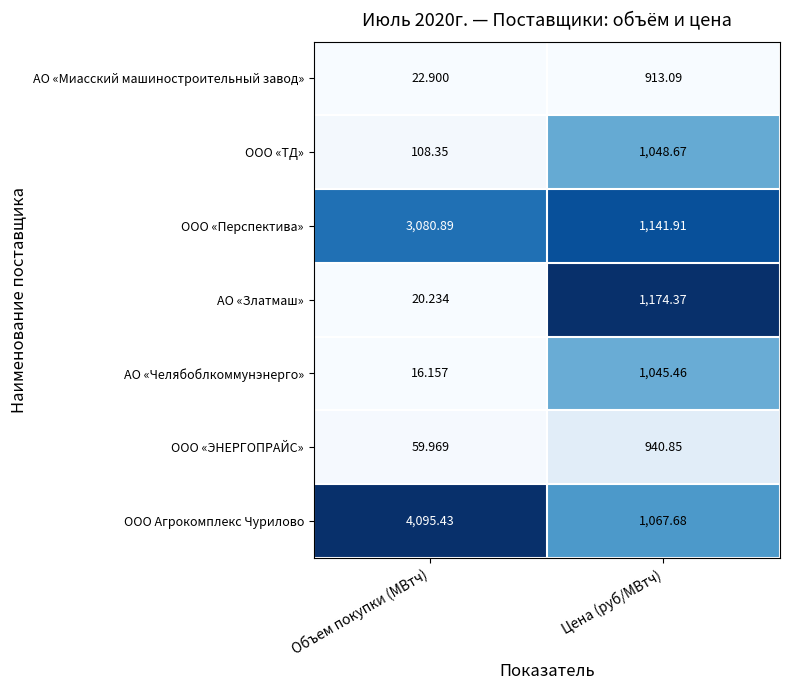

Which series has the largest total across all categories?

ООО Агрокомплекс Чурилово